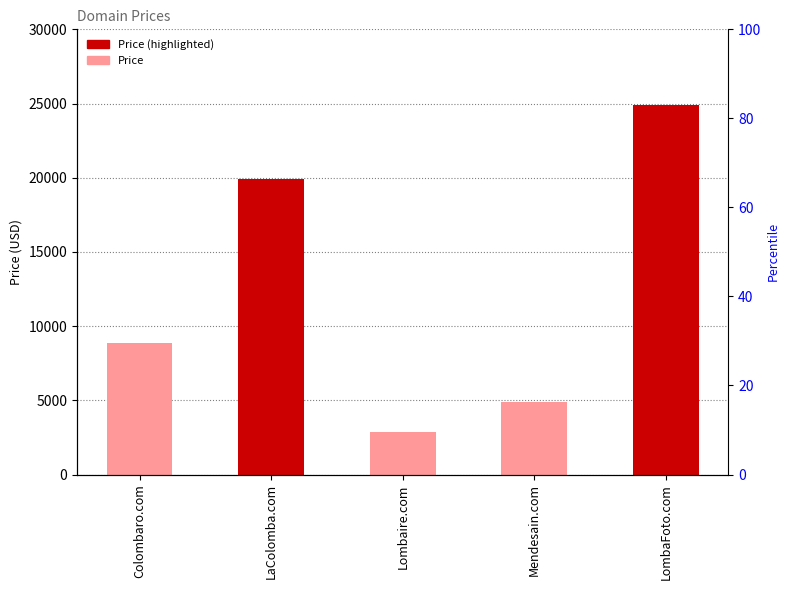

True or false: the data shows 7914 at Mendesain.com.

False